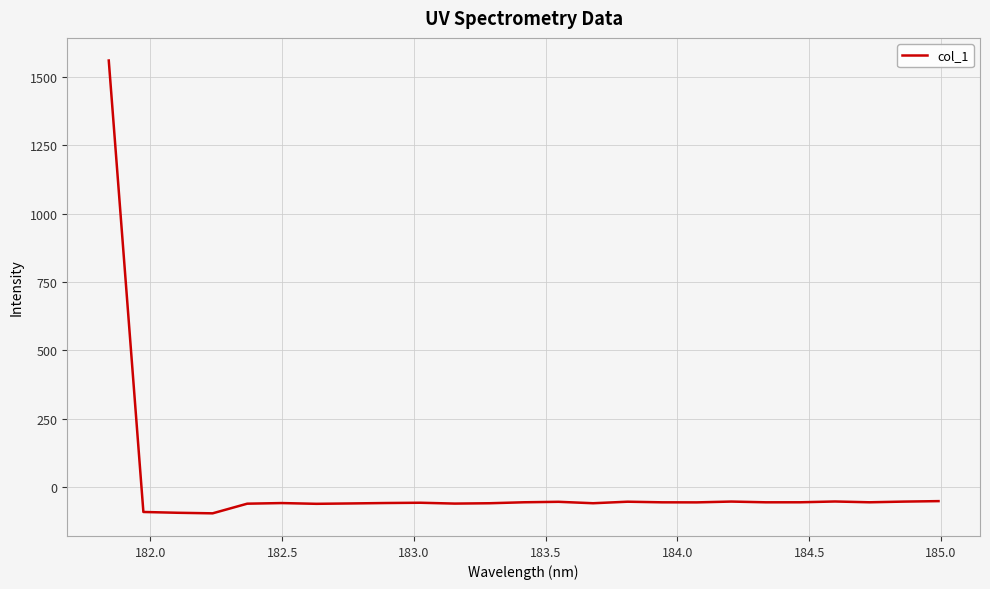

What is the difference between the second highest and minimum values?

44.7